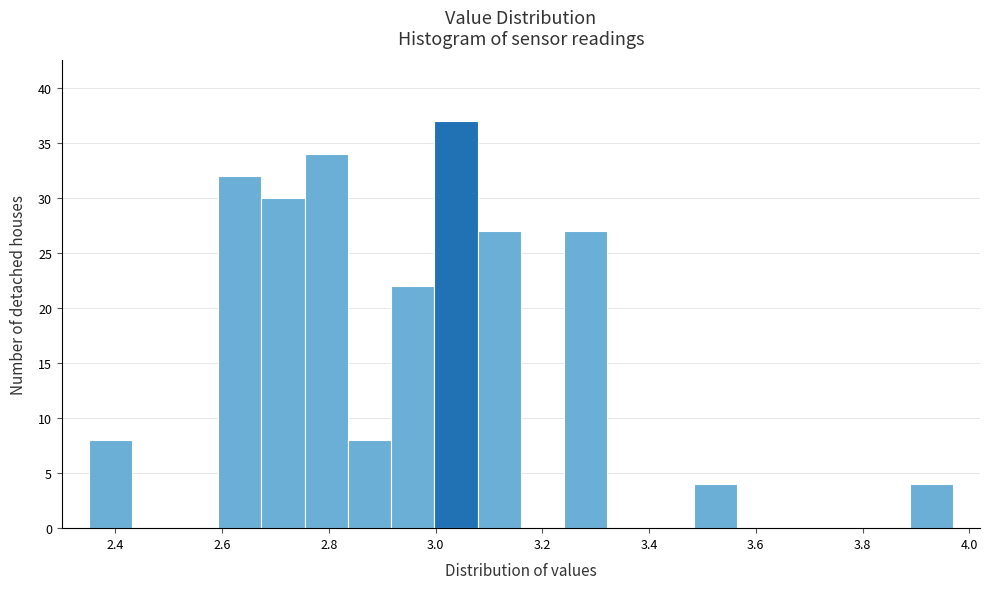

How tall is the bar that spans 3.48 to 3.56 on the x-axis? Neither the bar edges nor the heights are printed on the chart, so give them approximately, as read against the axes.

4